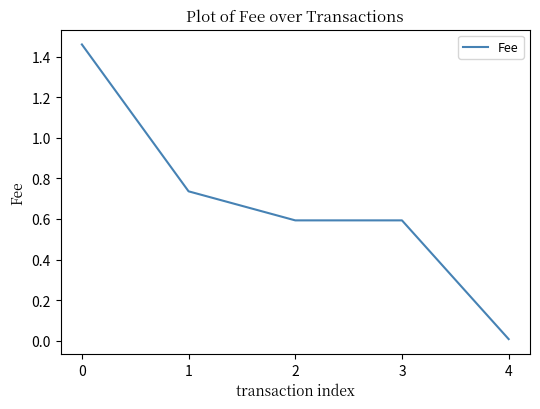

True or false: the data has more than 1 interior local peaks.

False